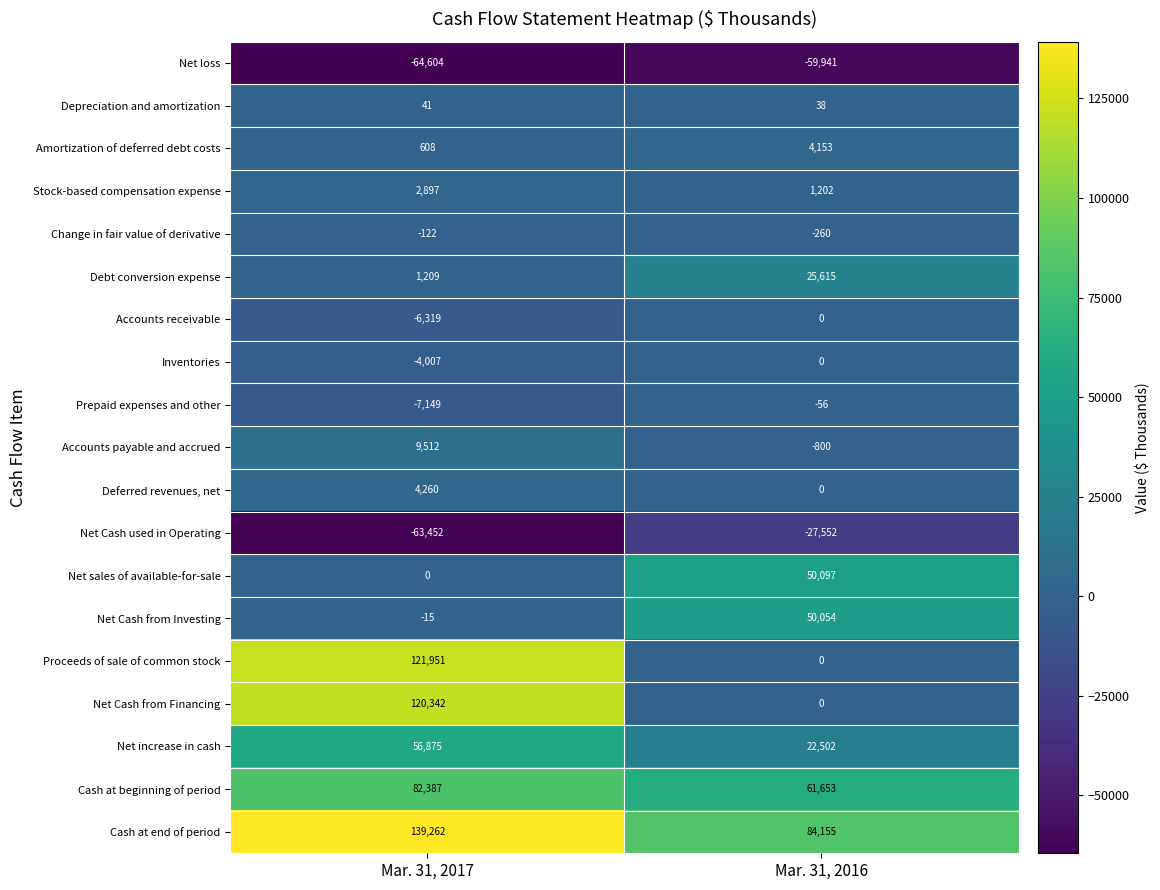

Rank the series at Mar. 31, 2017 from lowest to highest value.

Net loss, Net Cash used in Operating, Prepaid expenses and other, Accounts receivable, Inventories, Change in fair value of derivative, Net Cash from Investing, Net sales of available-for-sale, Depreciation and amortization, Amortization of deferred debt costs, Debt conversion expense, Stock-based compensation expense, Deferred revenues, net, Accounts payable and accrued, Net increase in cash, Cash at beginning of period, Net Cash from Financing, Proceeds of sale of common stock, Cash at end of period